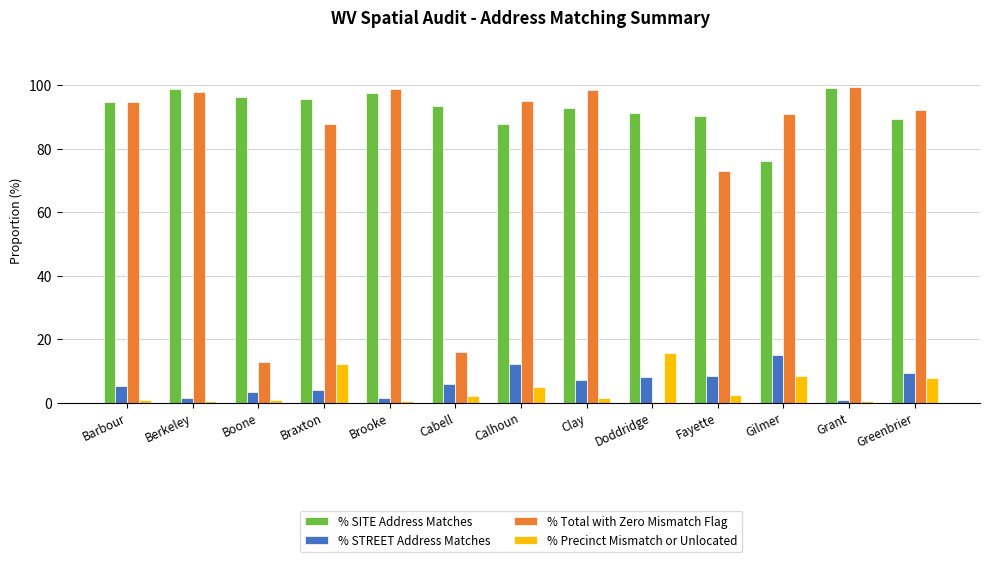

True or false: % Total with Zero Mismatch Flag has a value of 99.5 at Grant.

True